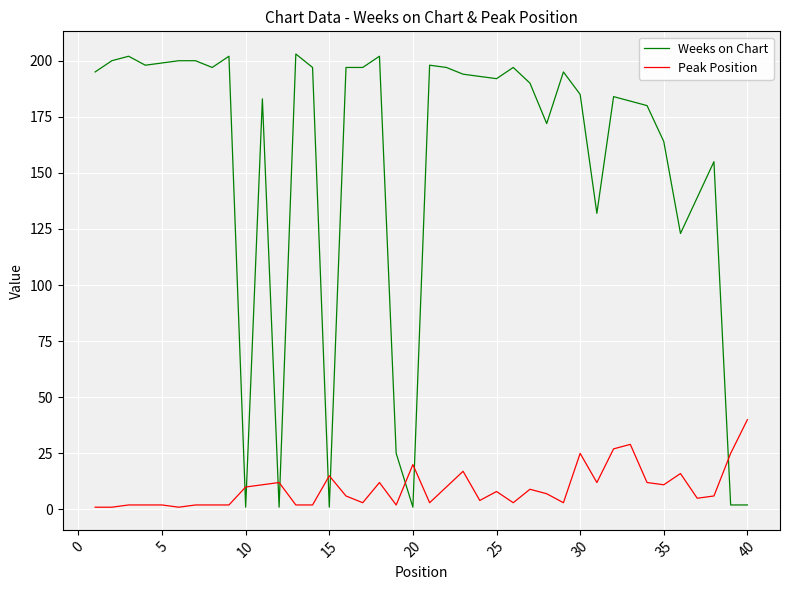

Which series has the largest range (max minus min)?

Weeks on Chart